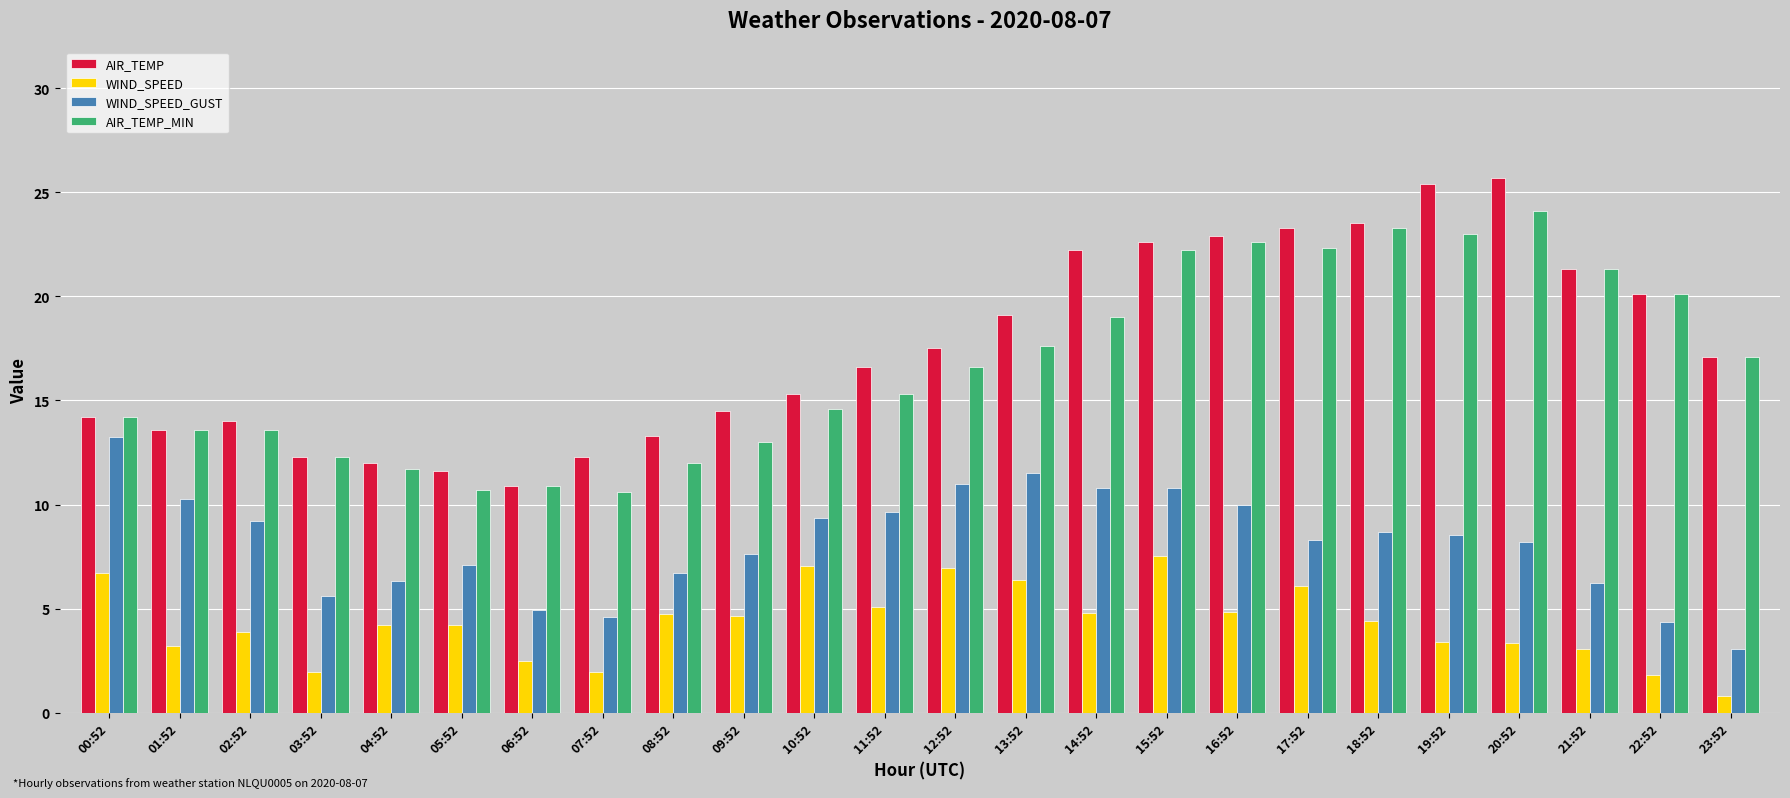

List the series in order of their peak value, lowest first.

WIND_SPEED, WIND_SPEED_GUST, AIR_TEMP_MIN, AIR_TEMP